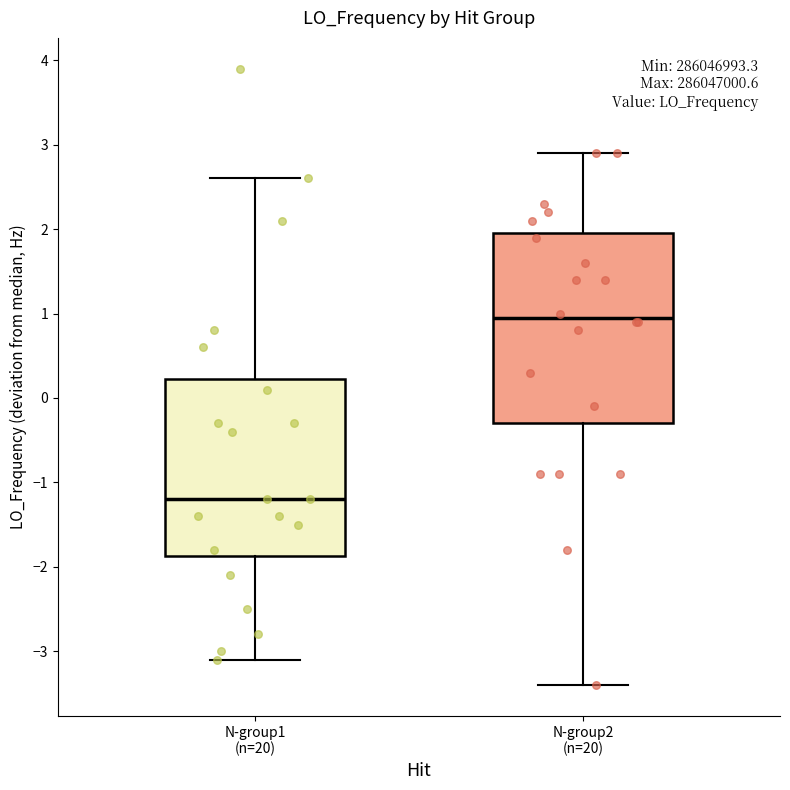

Reading left to right, transcribe this box plot: for each box, give where its median line is, the range the box spans, and where its two whiskers end, as read against the y-axis. The values are not printed on the chart, so give them approximately, as read against the axis.

N-group1 (n=20): median -1.2, box -1.9 to 0.2, whiskers -3.1 to 2.6
N-group2 (n=20): median 0.9, box -0.3 to 1.9, whiskers -3.4 to 2.9